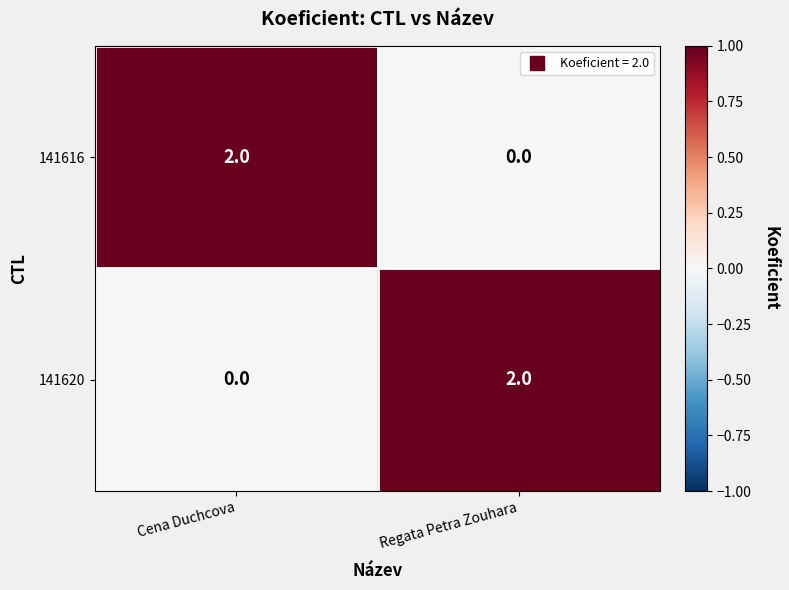

Is the value of 141616 at Regata Petra Zouhara greater than the value of 141620 at Regata Petra Zouhara?

No